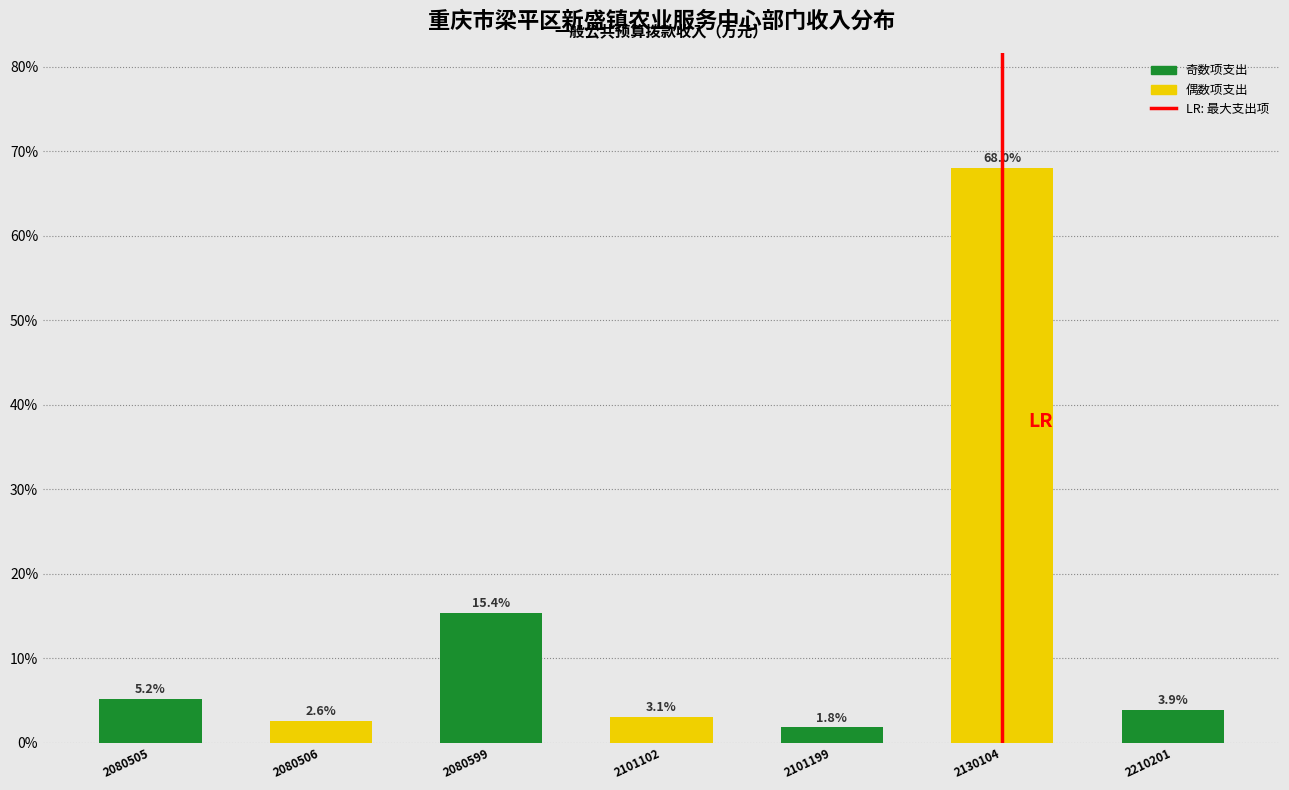

Reading left to right, extract all data points from this chart.

2080505=5.2	2080506=2.6	2080599=15.4	2101102=3.1	2101199=1.8	2130104=68.0	2210201=3.9